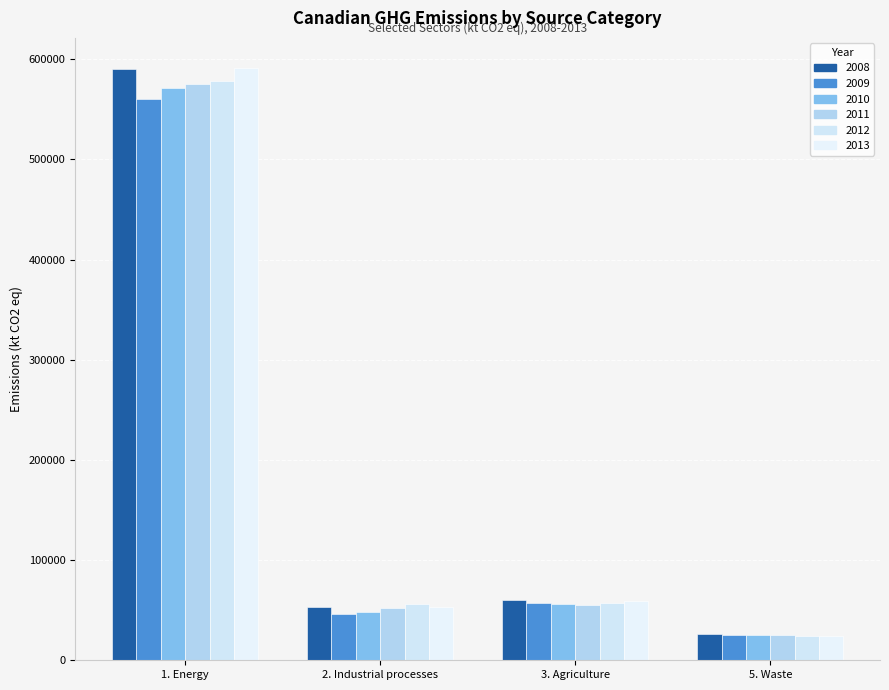

How many data points in 2013 are less than 59605?

2